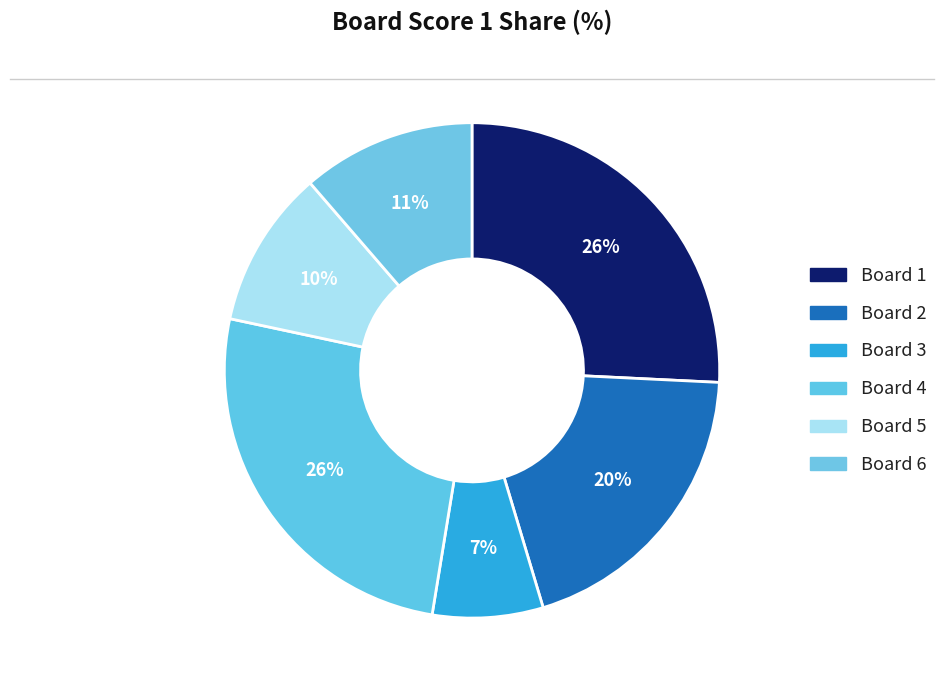

What is the largest slice in the pie chart?

Board 1